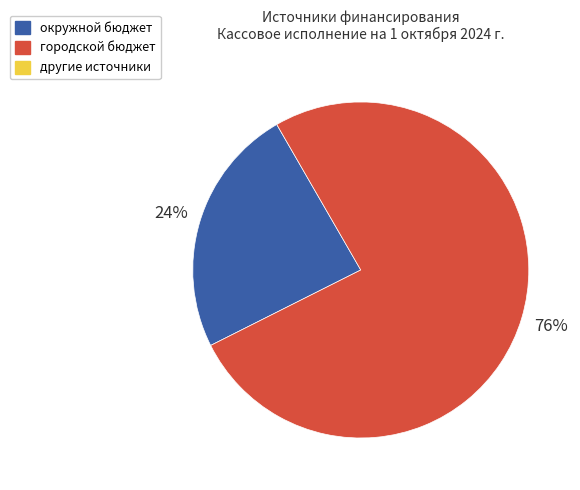

Is there a majority slice in this chart?

Yes